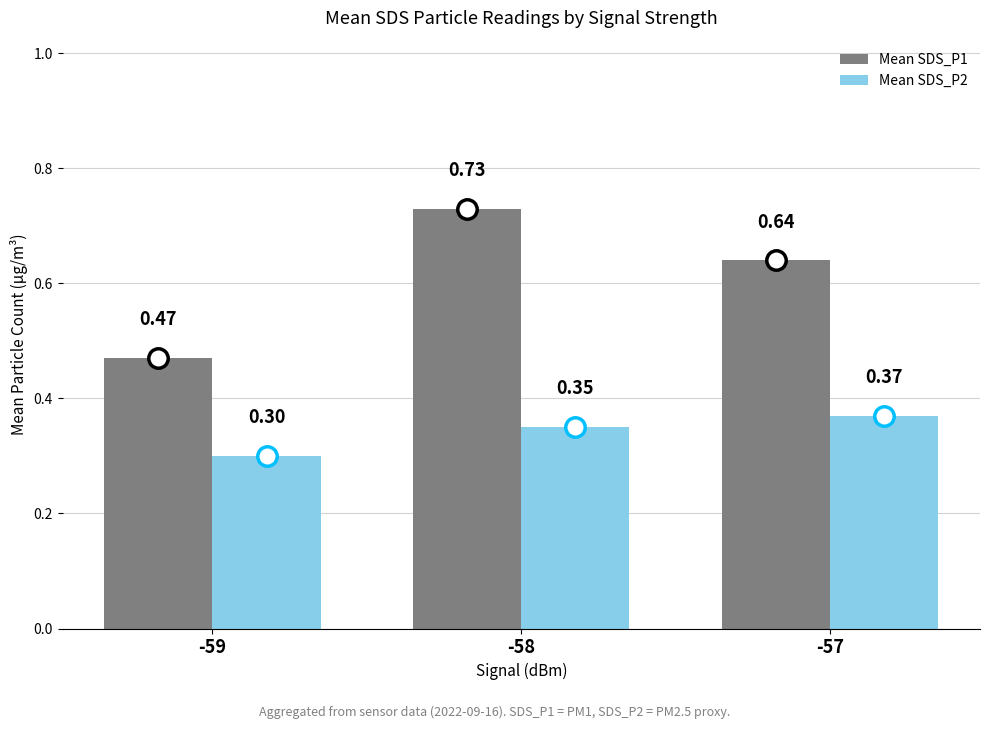

How many bars are there in each group?

2